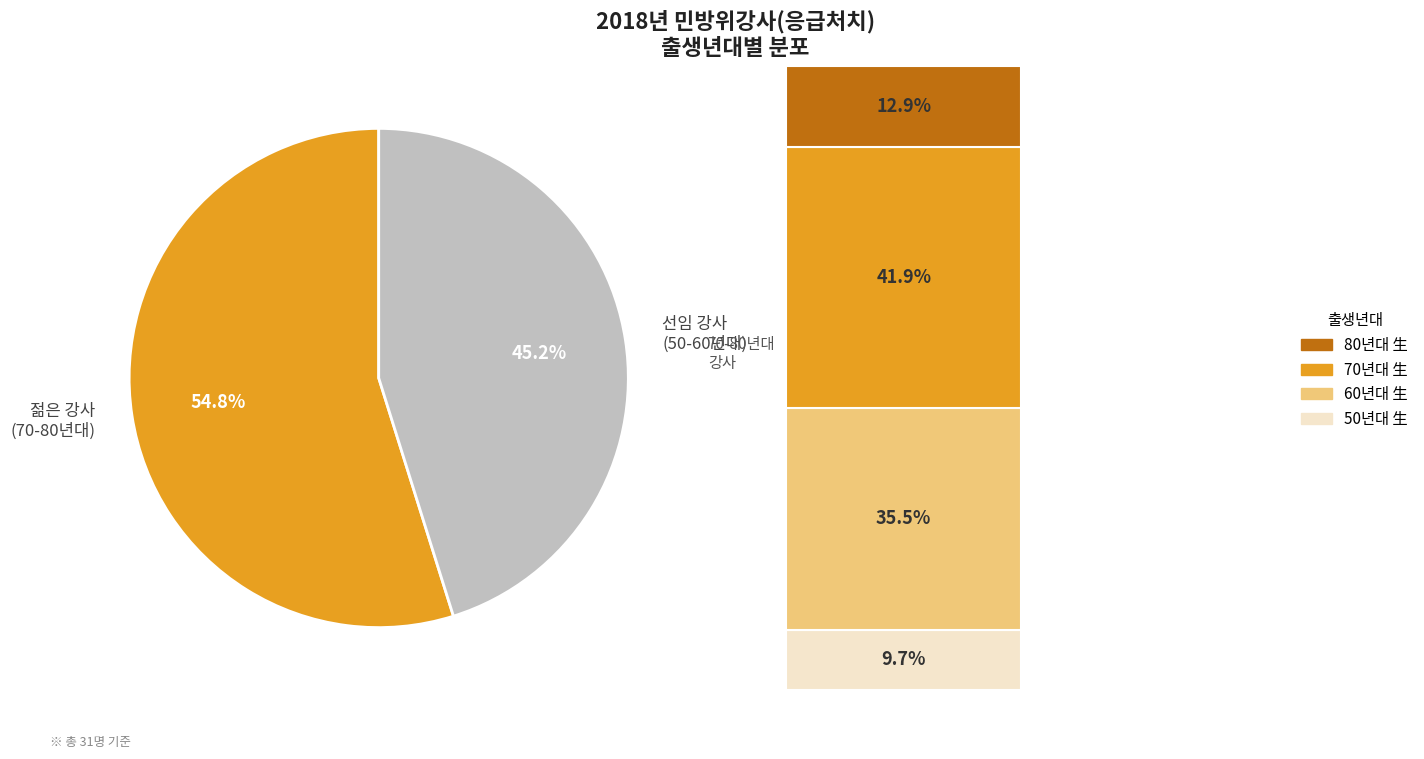

Rank the categories by value from lowest to highest.

50년대 生, 80년대 生, 60년대 生, 70년대 生